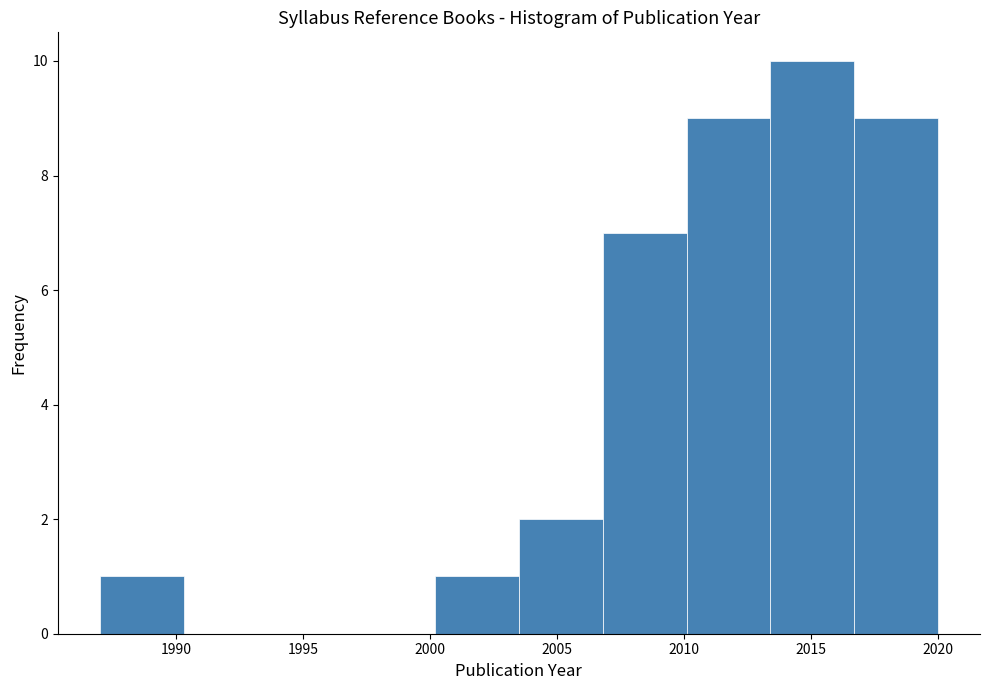

Reading left to right, list every bar in this chart as the range it spans on the x-axis followed by its height. Neither the bar edges nor the heights are printed on the chart, so give them approximately, as read against the axes.

1987.0 to 1990.3: 1
1990.3 to 1993.6: 0
1993.6 to 1996.9: 0
1996.9 to 2000.2: 0
2000.2 to 2003.5: 1
2003.5 to 2006.8: 2
2006.8 to 2010.1: 7
2010.1 to 2013.4: 9
2013.4 to 2016.7: 10
2016.7 to 2020.0: 9